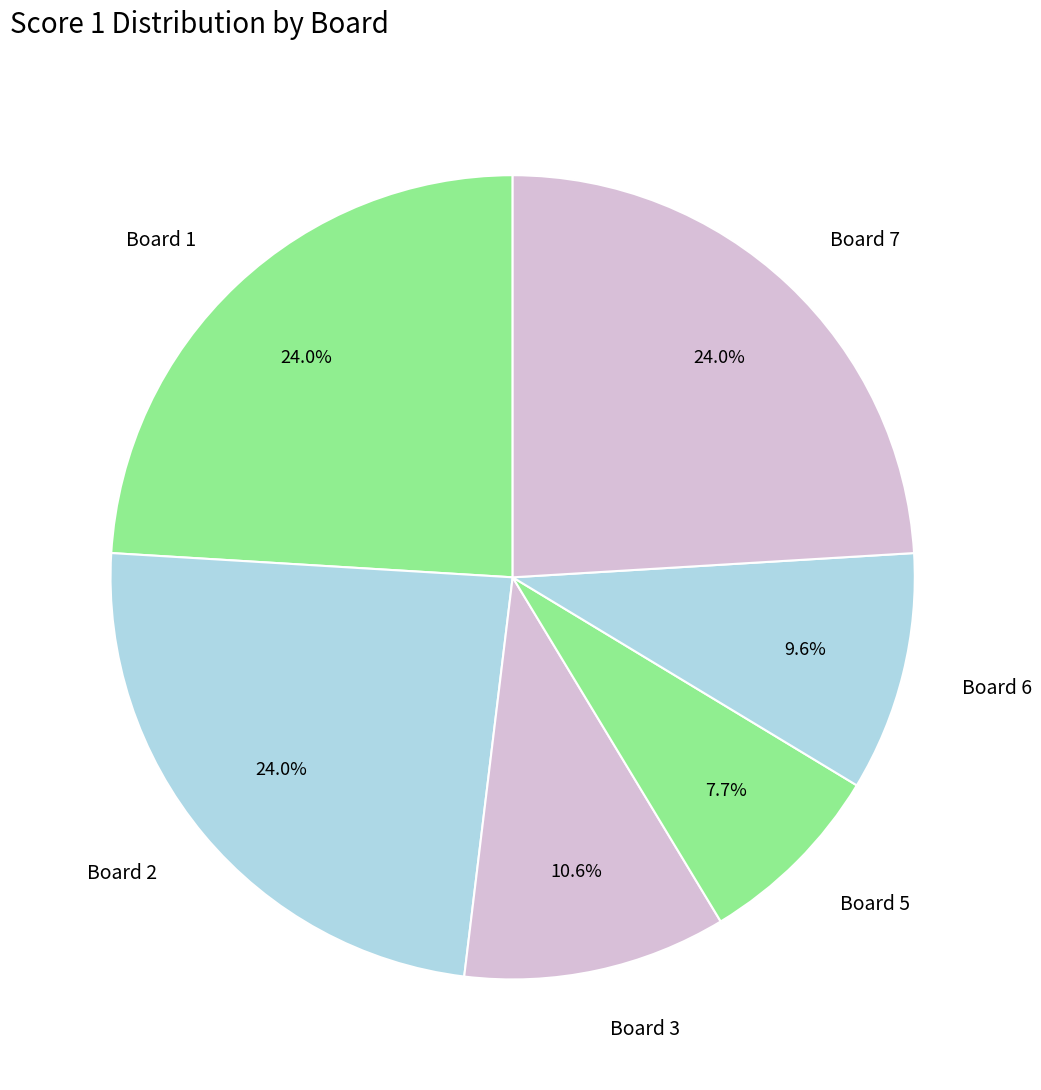

Is the sum of Board 7 and Board 5 greater than half?

No